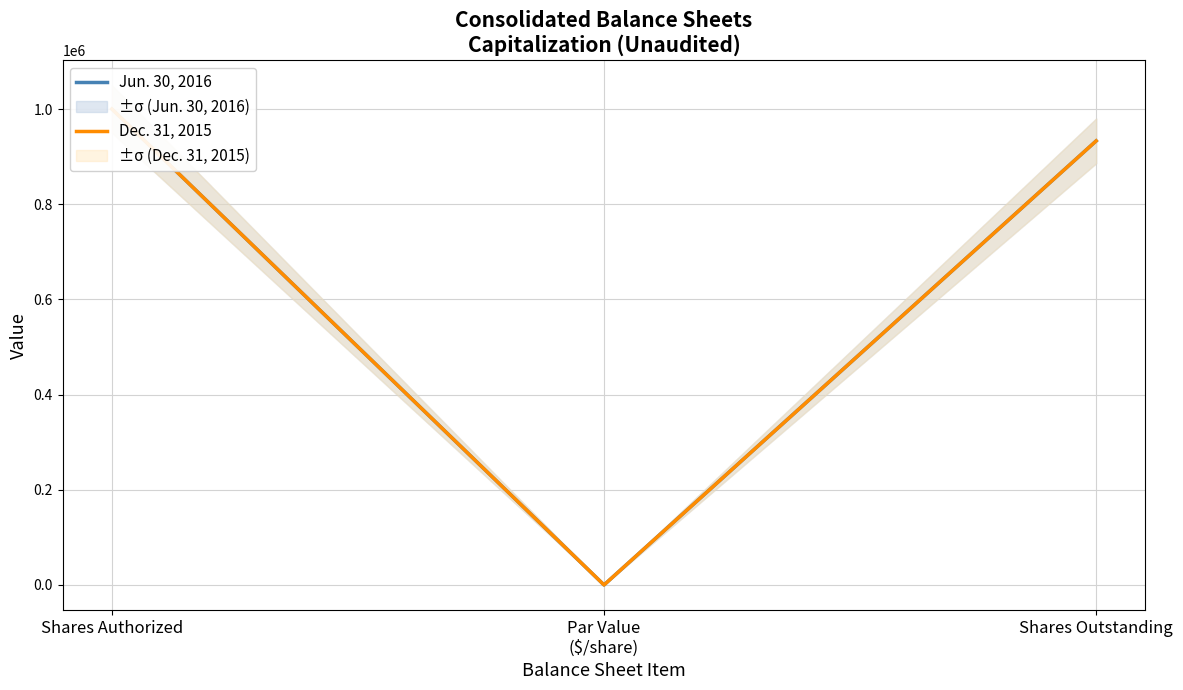

Reading right to left, what are all the values shown in this chart?

Jun. 30, 2016: Shares Outstanding=933000	Par Value
($/share)=100	Shares Authorized=1000000
Dec. 31, 2015: Shares Outstanding=933000	Par Value
($/share)=100	Shares Authorized=1000000